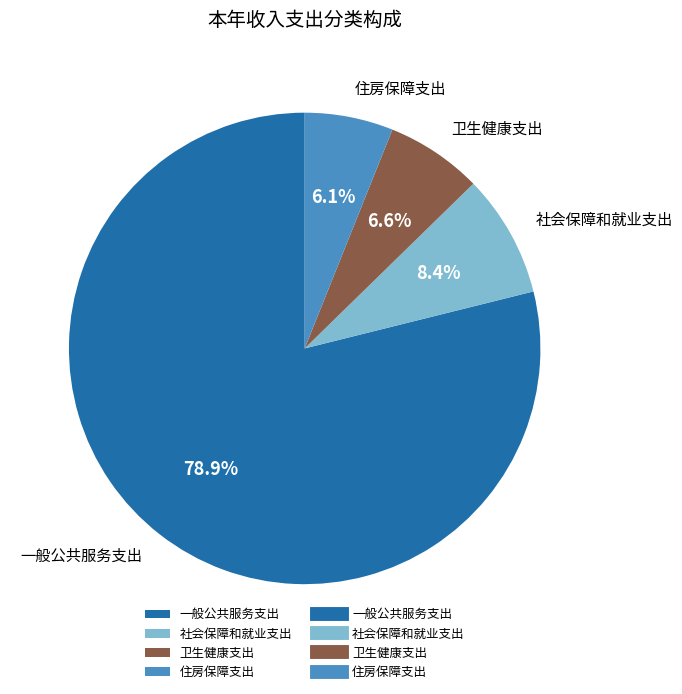

True or false: 一般公共服务支出 accounts for 79% of the total.

True